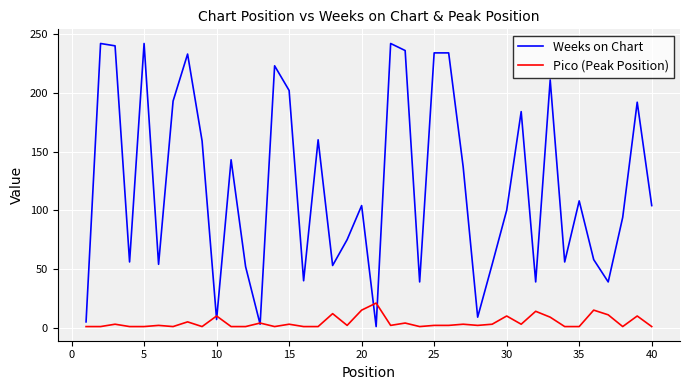

Which series has the largest total across all categories?

Weeks on Chart